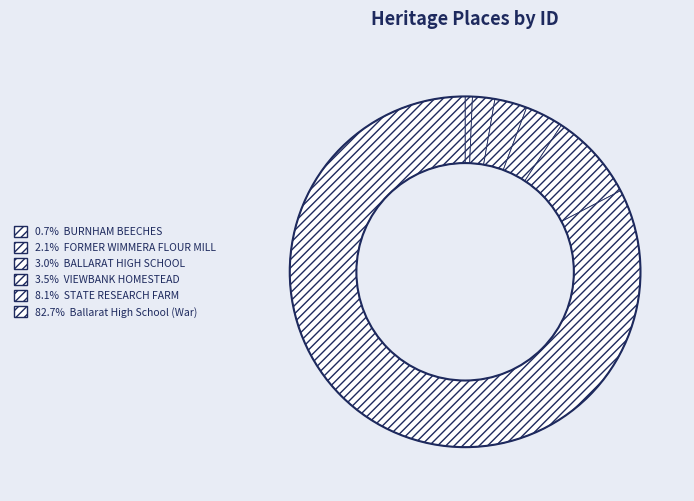

How many slices are in this pie chart?

6